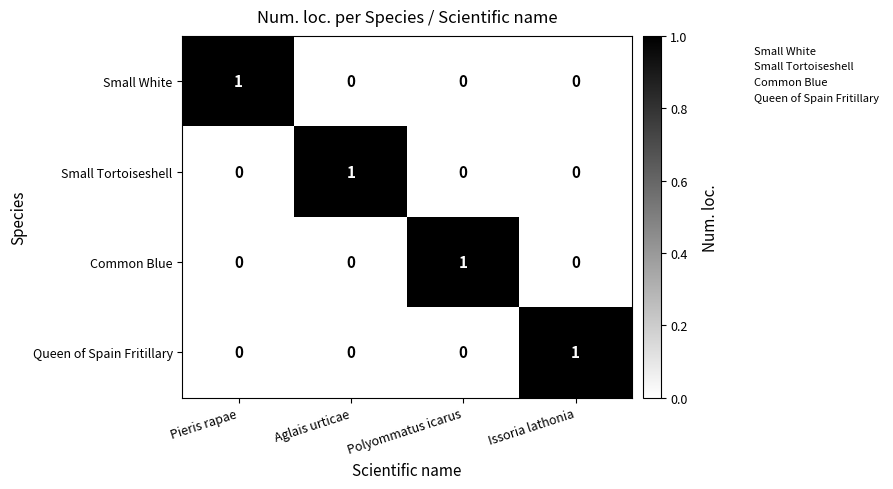

Which category has the highest value in the Queen of Spain Fritillary series?

Issoria lathonia